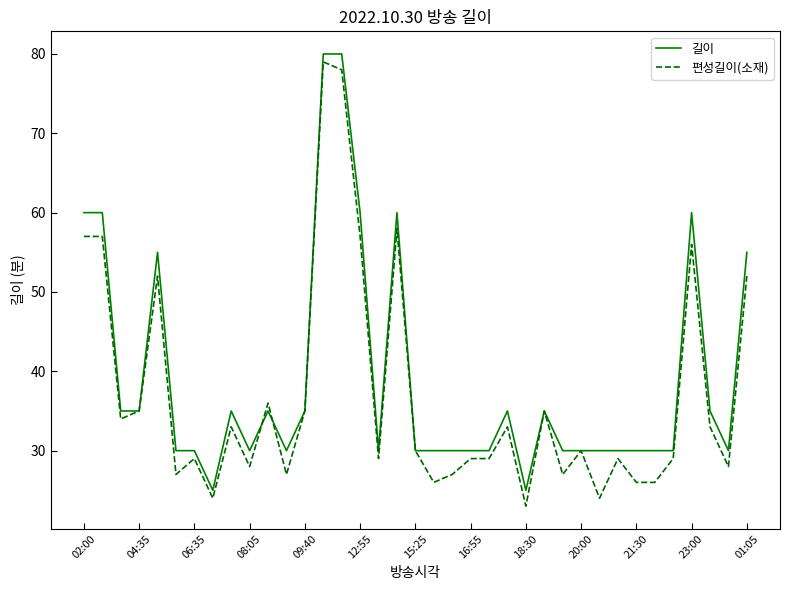

What is the maximum value for 길이?

80